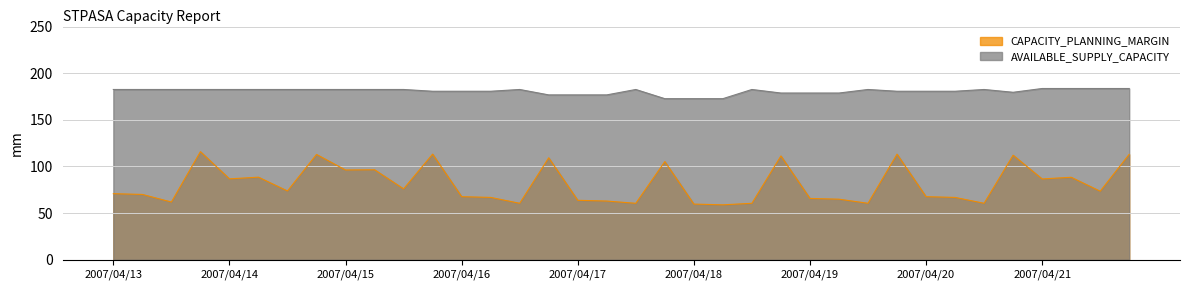

How many lines are shown in the chart?

2